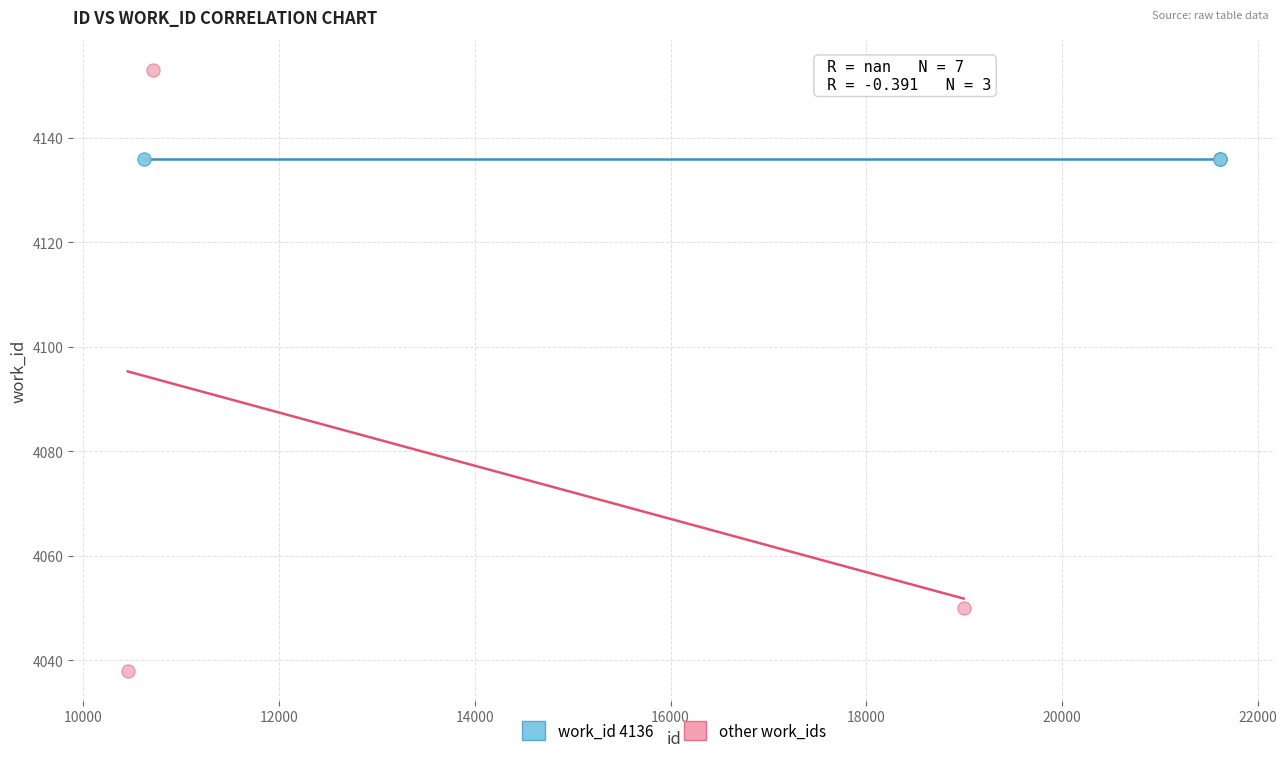

Which series reaches the maximum Y coordinate?

other work_ids